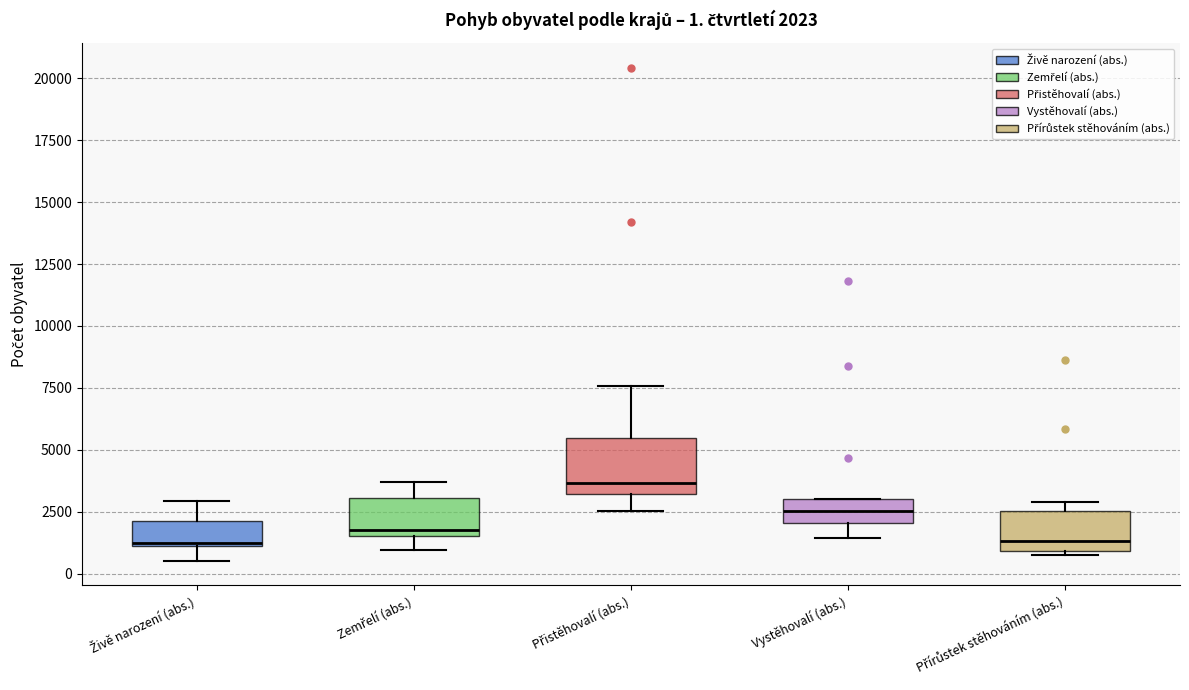

Which box's median line is the highest?

Přistěhovalí (abs.)